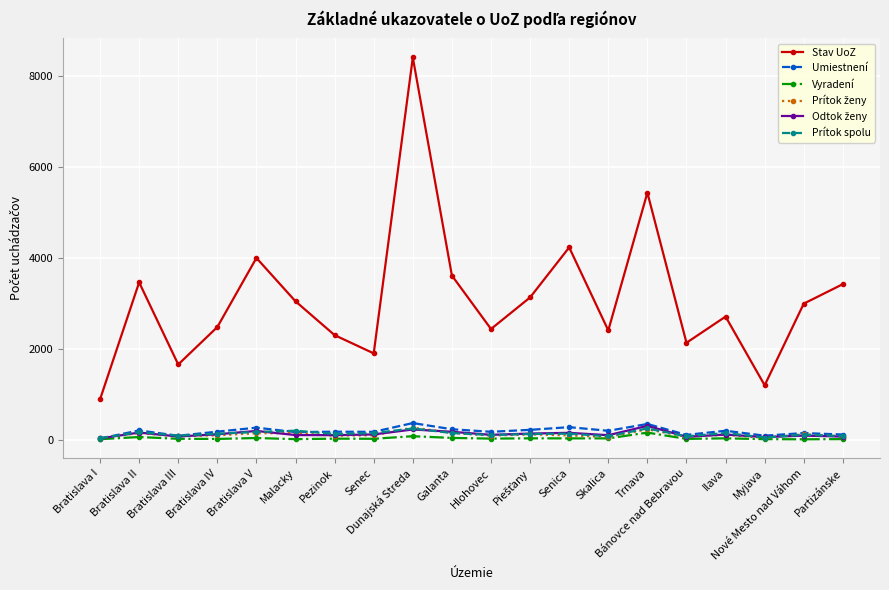

Between Bratislava III and Bratislava IV, which series saw the biggest shift?

Stav UoZ